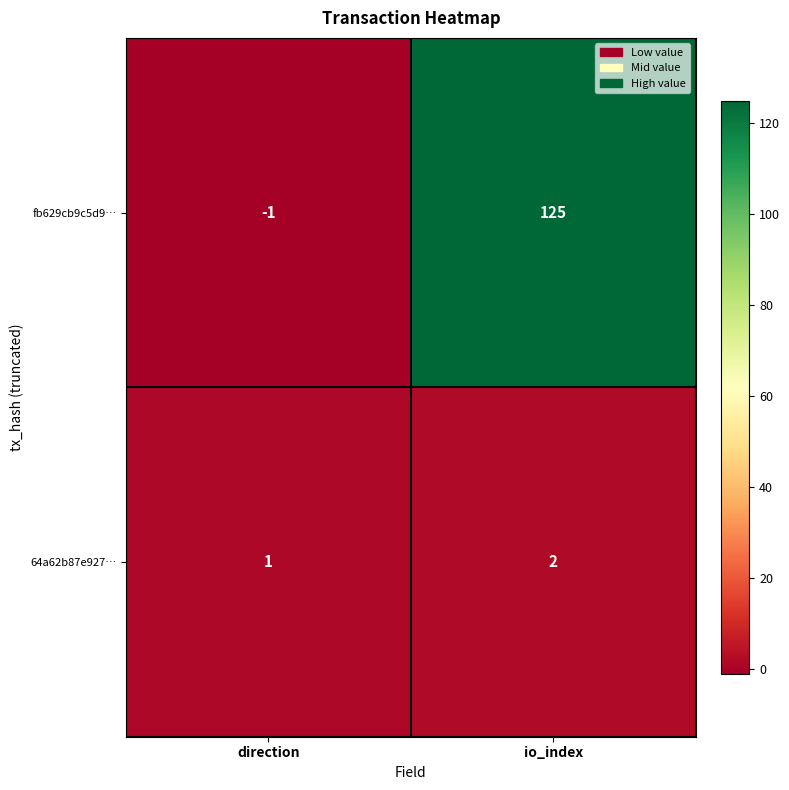

The fb629cb9c5d9… series shows 205 at io_index. True or false?

False